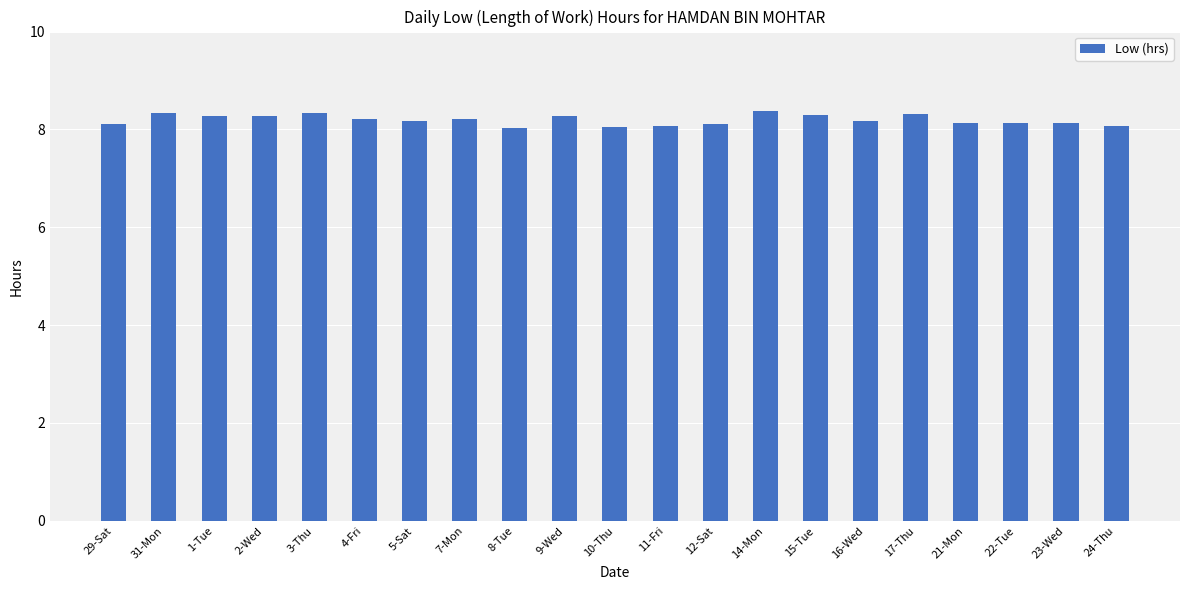

Approximately how many times larger is the value at 23-Wed compared to 2-Wed?

1.0